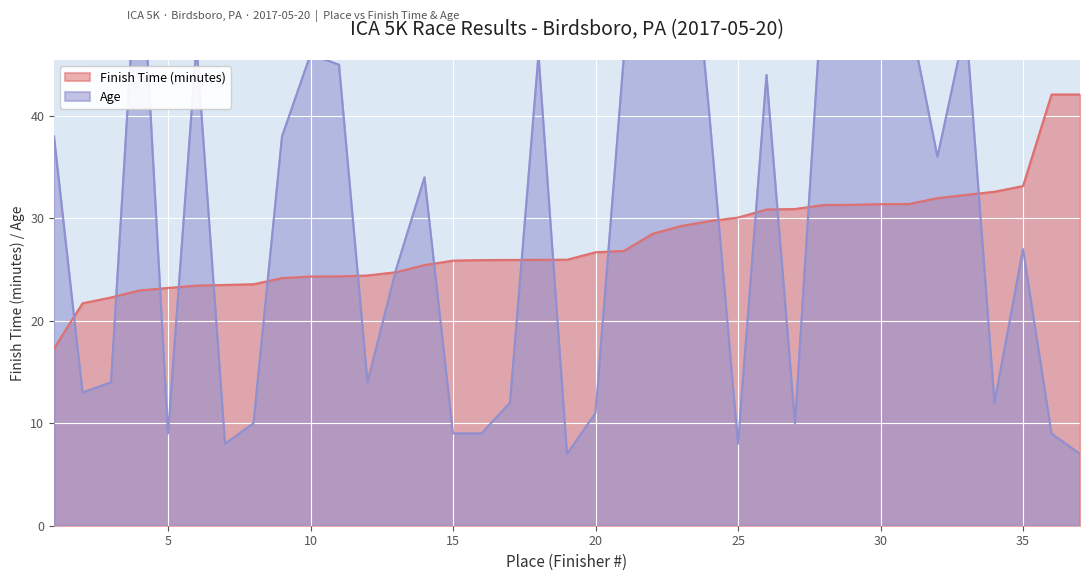

In Age, how many points are lower than both neighbors (excluding endpoints)?

10